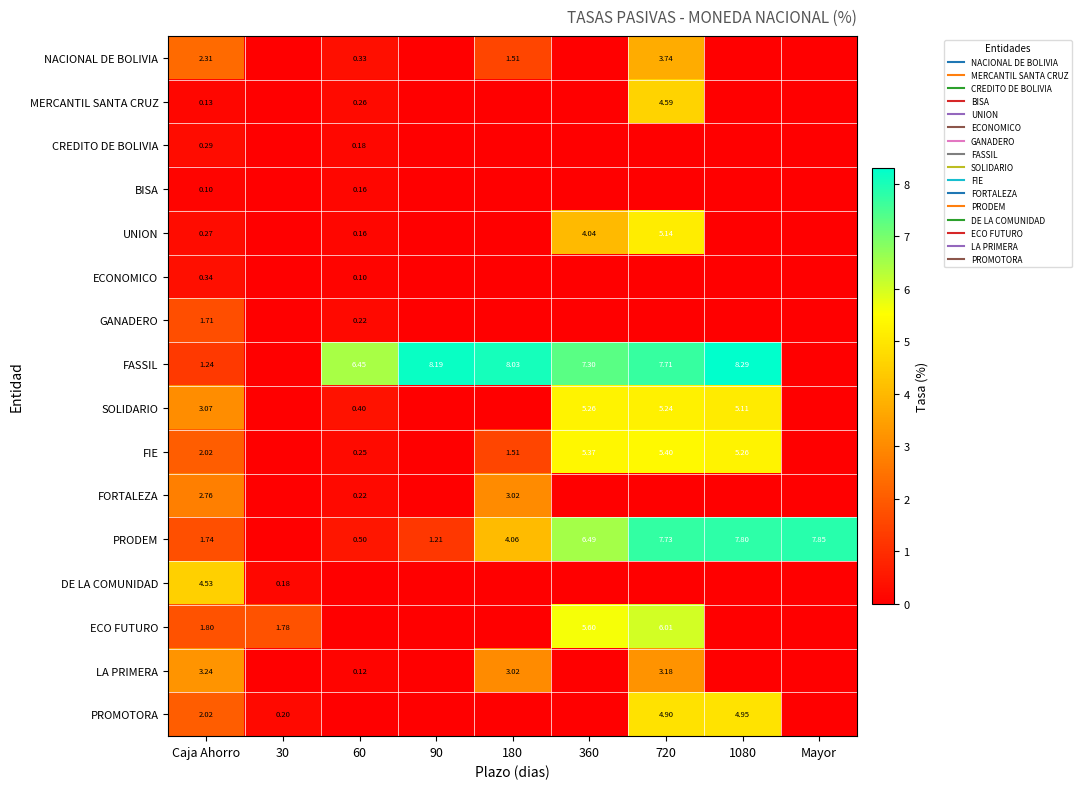

How many positive values does the DE LA COMUNIDAD series have?

2